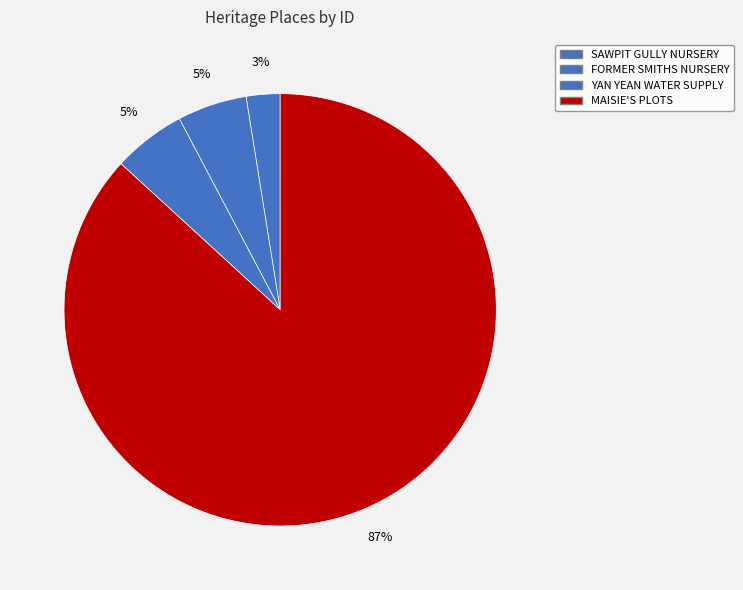

How many slices are in this pie chart?

4